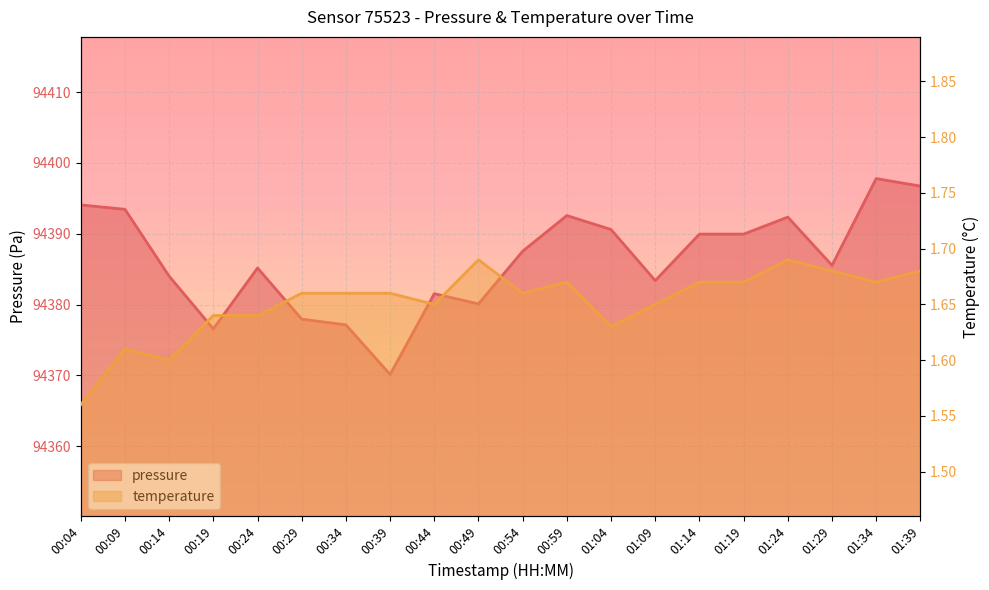

True or false: pressure has more than 1 interior local peaks.

True